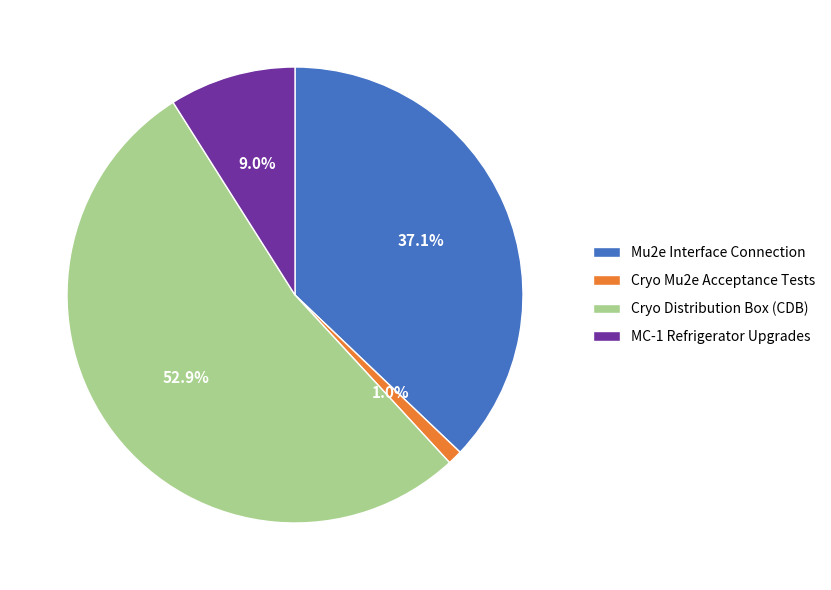

What is the largest slice in the pie chart?

Cryo Distribution Box (CDB)